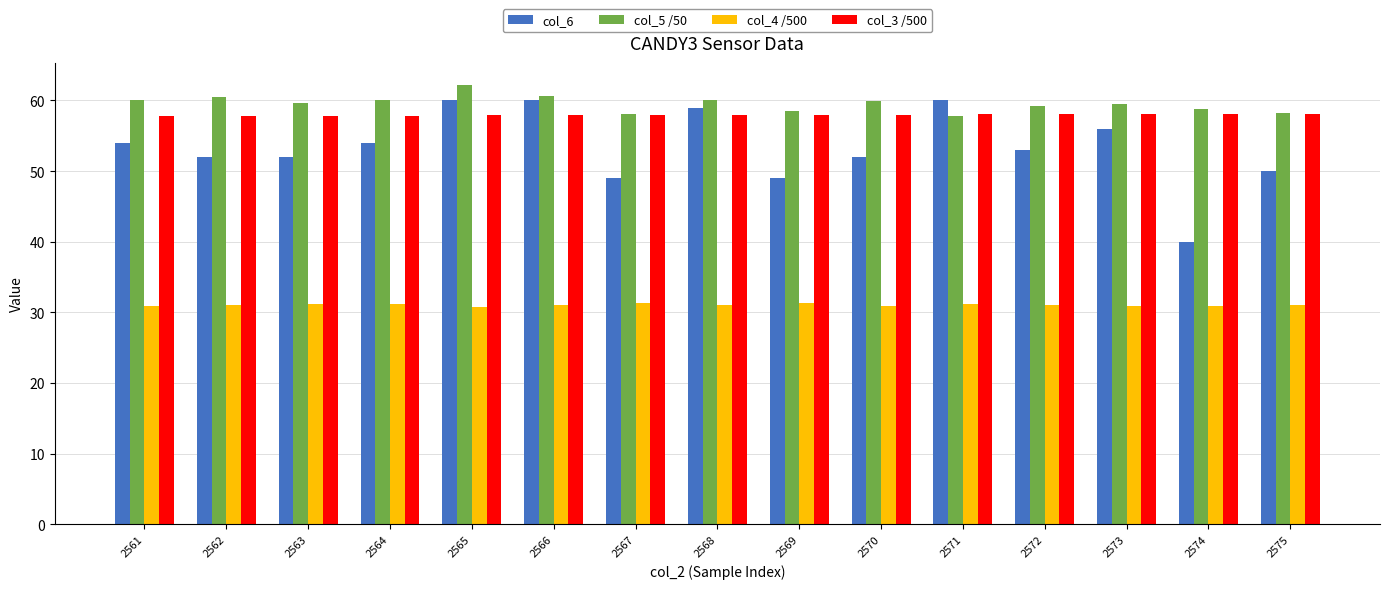

What is the maximum value for col_3 /500?

58.1